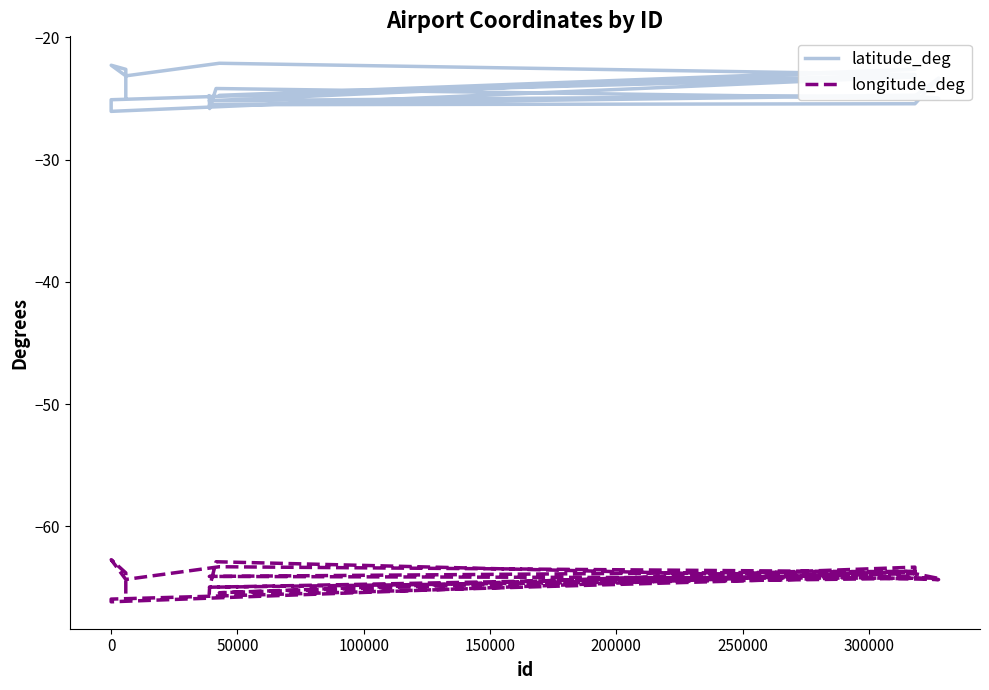

Reading right to left, list all the values displayed in this chart.

latitude_deg: -24.8	-24.8	-24.8	-25.8	-24.2	-25.0	-24.8	-23.3	-25.4	-25.5	-24.7	-25.2	-22.6	-24.7	-23.2	-23.2	-26.1	-25.1	-23.0	-22.1	-23.2	-22.3	-22.6	-24.9
longitude_deg: -65.5	-65.5	-65.4	-65.0	-62.9	-64.3	-64.2	-64.2	-63.9	-65.0	-64.2	-64.1	-63.7	-65.4	-63.3	-64.0	-65.9	-66.2	-63.7	-63.3	-64.3	-62.7	-63.8	-65.5